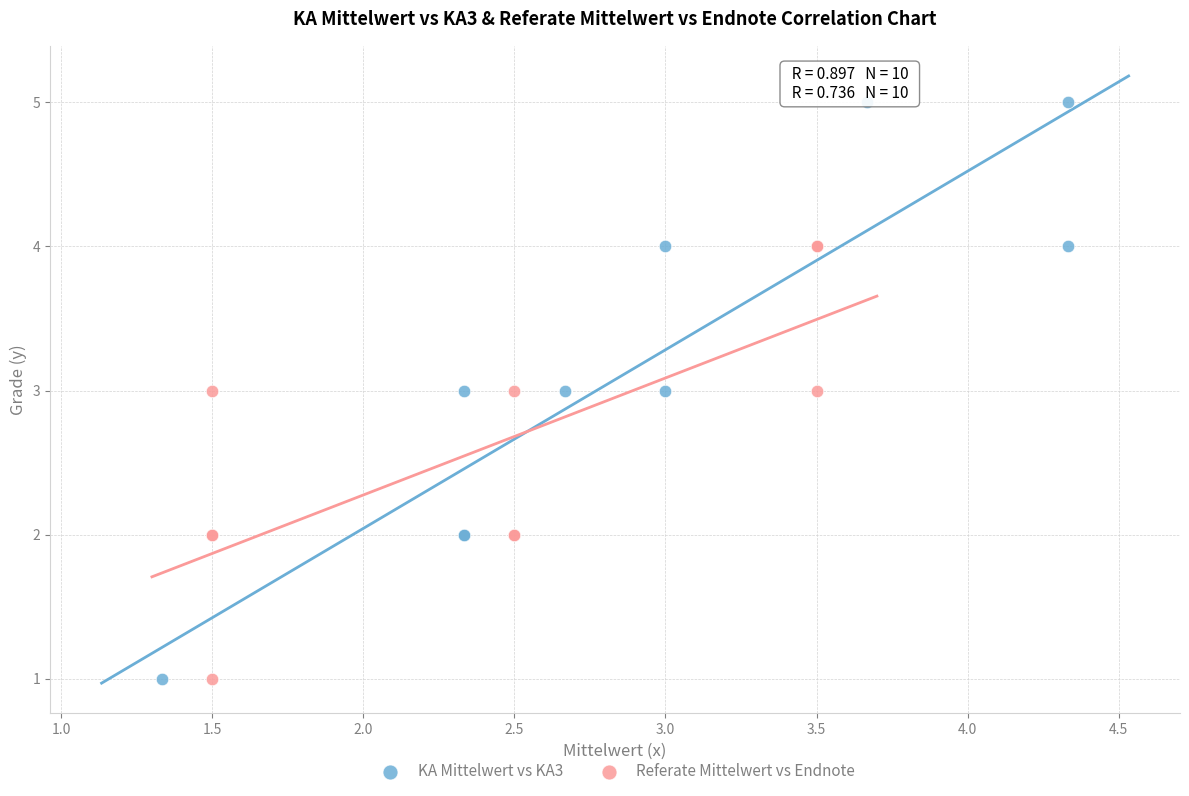

Which series contains the highest Y value?

KA Mittelwert vs KA3